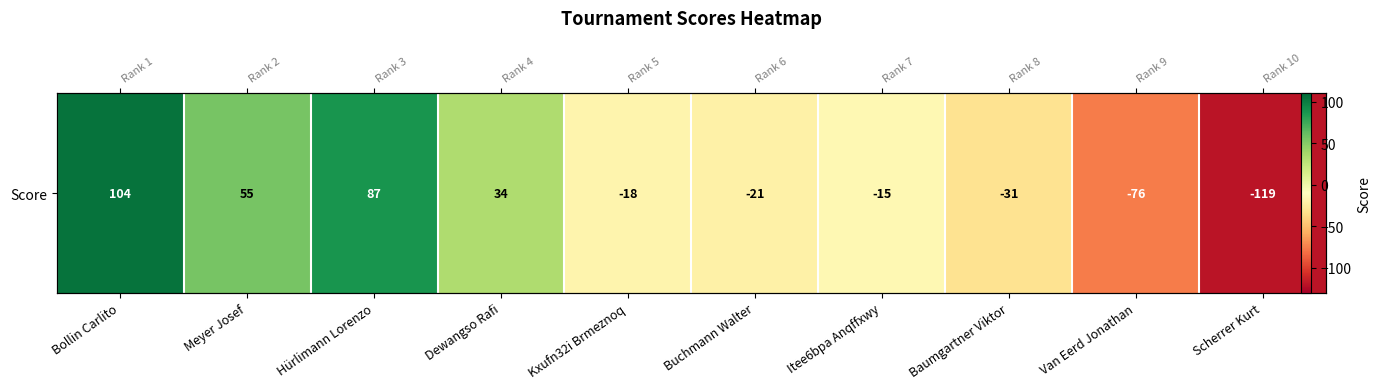

List the labels in order of value, largest first.

Bollin Carlito, Hürlimann Lorenzo, Meyer Josef, Dewangso Rafi, Itee6bpa Anqffxwy, Kxufn32i Brmeznoq, Buchmann Walter, Baumgartner Viktor, Van Eerd Jonathan, Scherrer Kurt